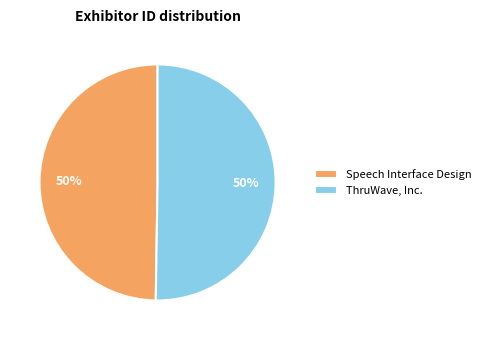

How many segments does this pie chart have?

2